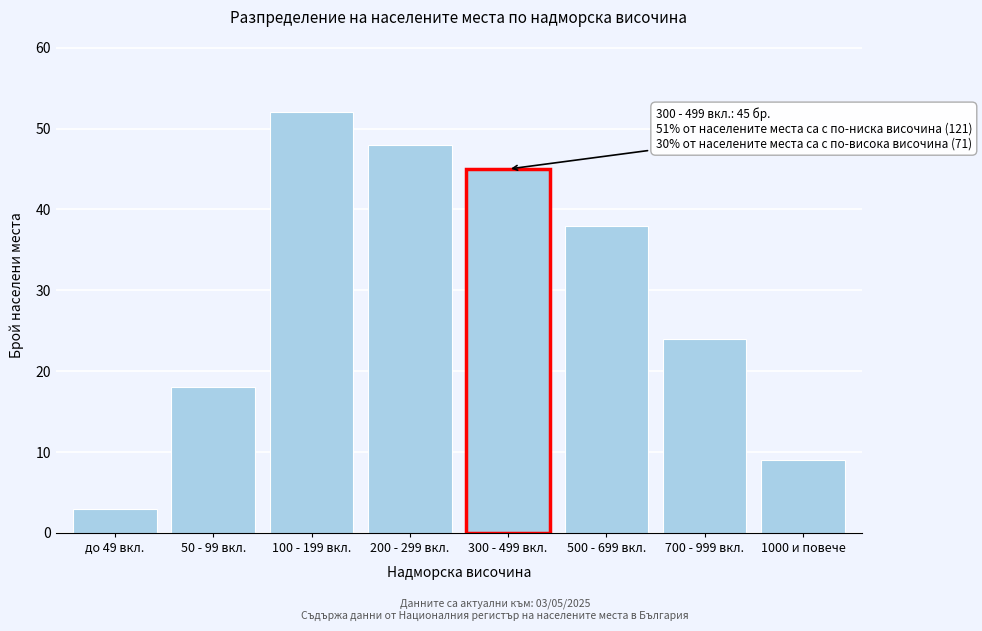

Reading left to right, transcribe all the data shown in this chart.

3	18	52	48	45	38	24	9